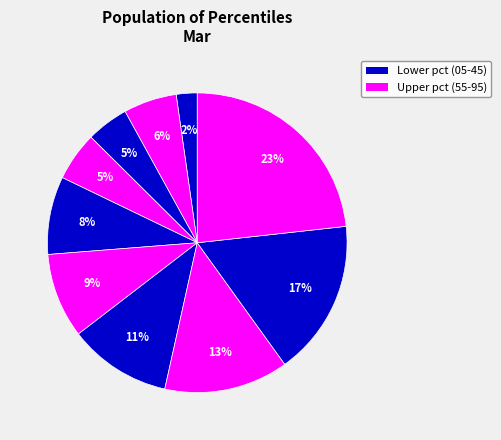

How many segments does this pie chart have?

10